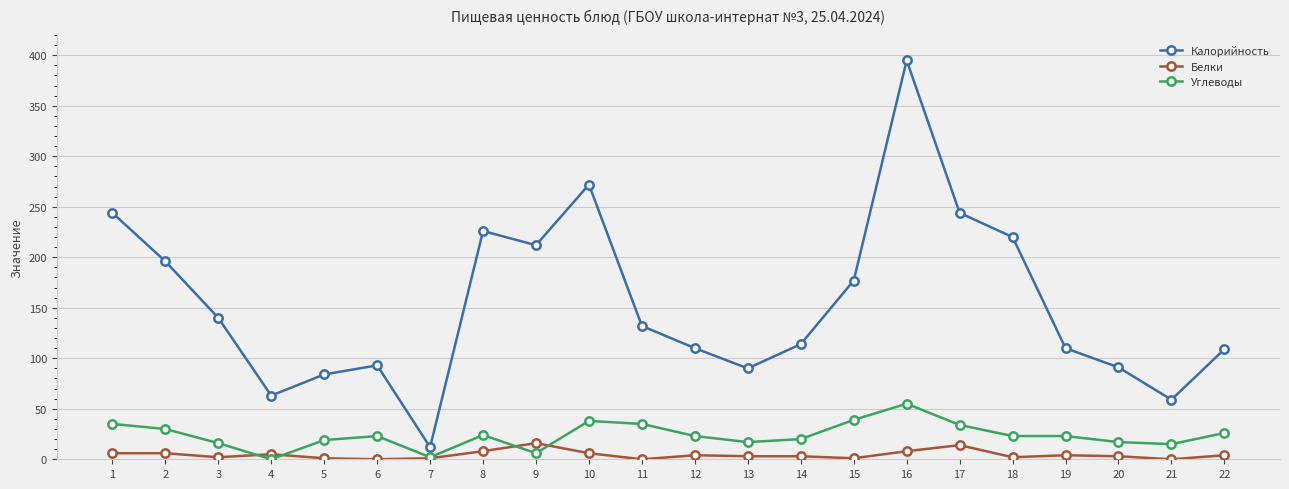

Where is the first local minimum for Углеводы?

4